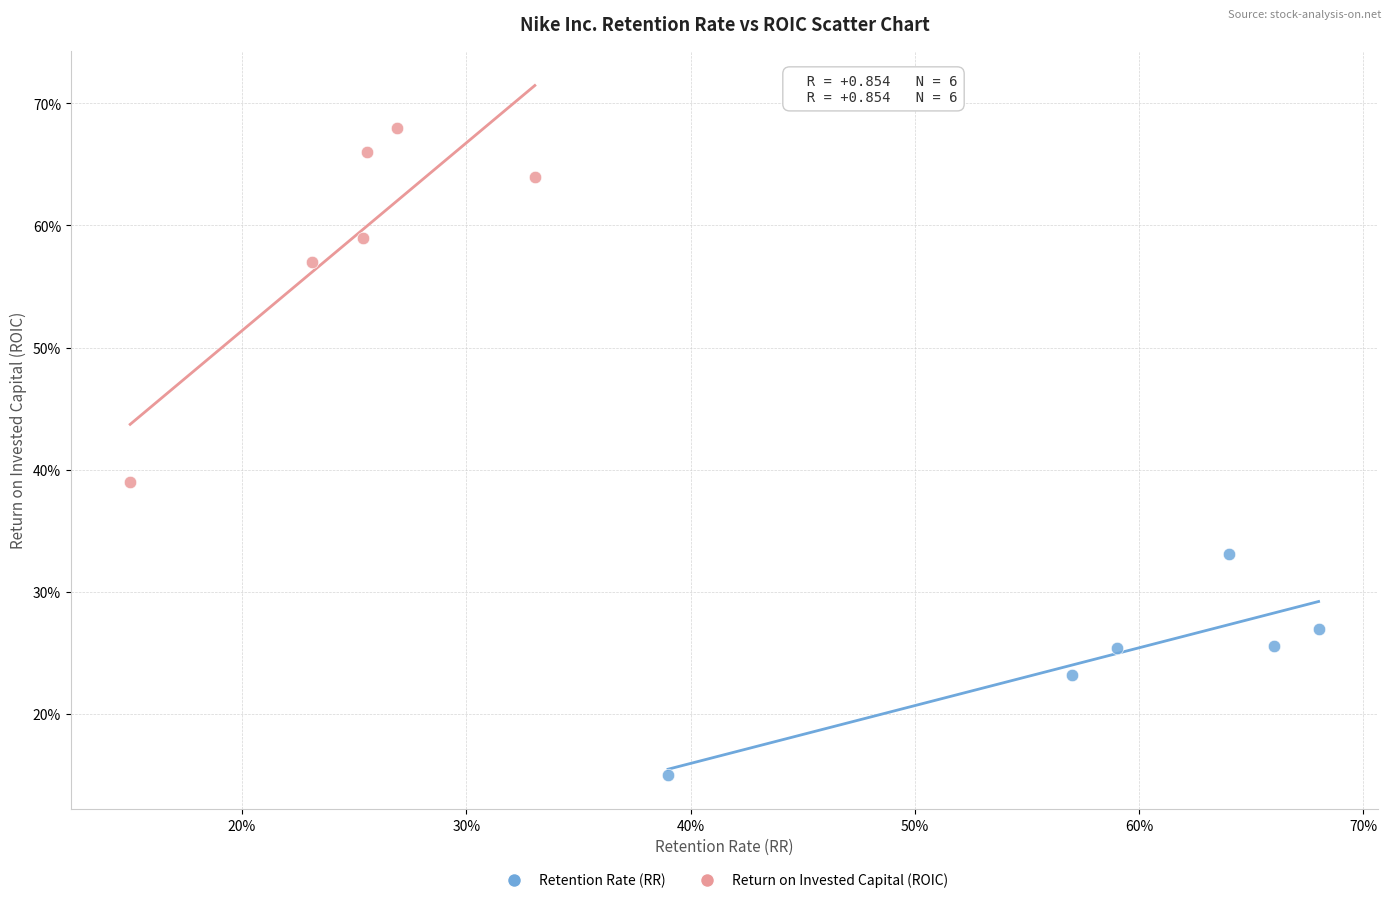

Which series contains the lowest Y value?

Retention Rate (RR)